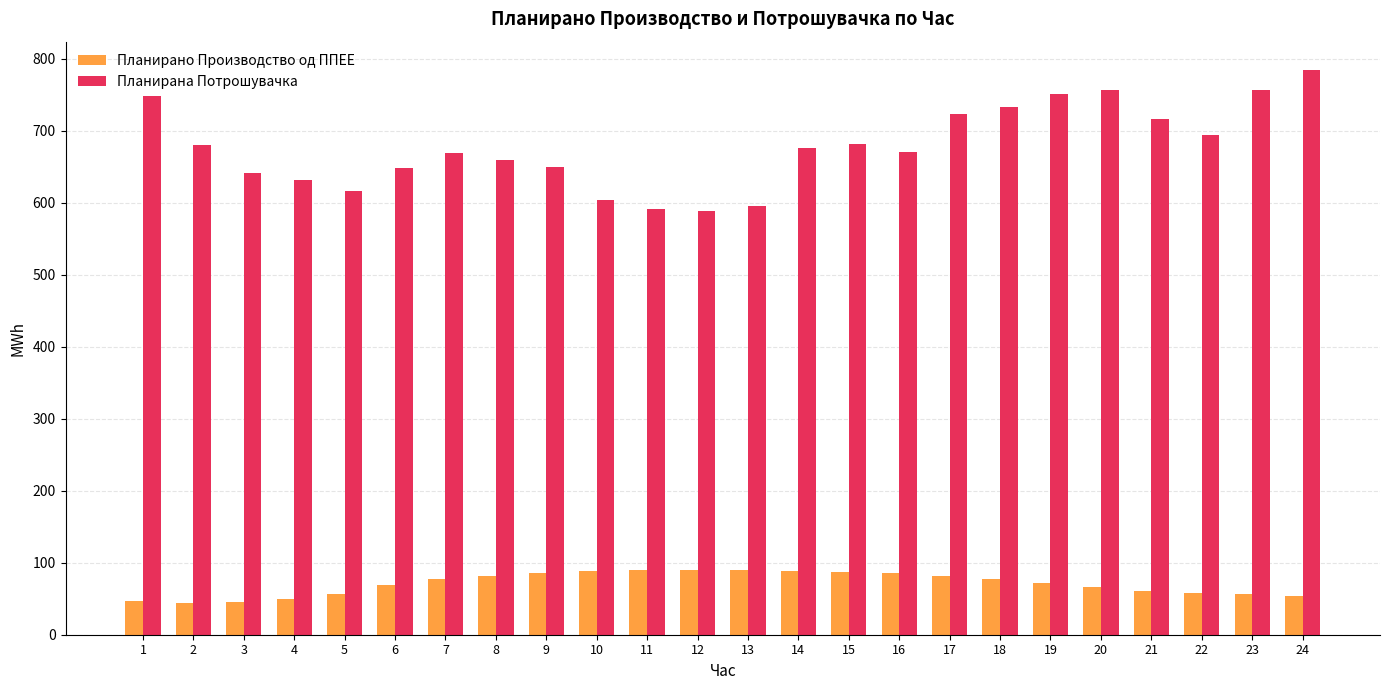

Are the bars grouped side by side (vs. stacked)?

Yes